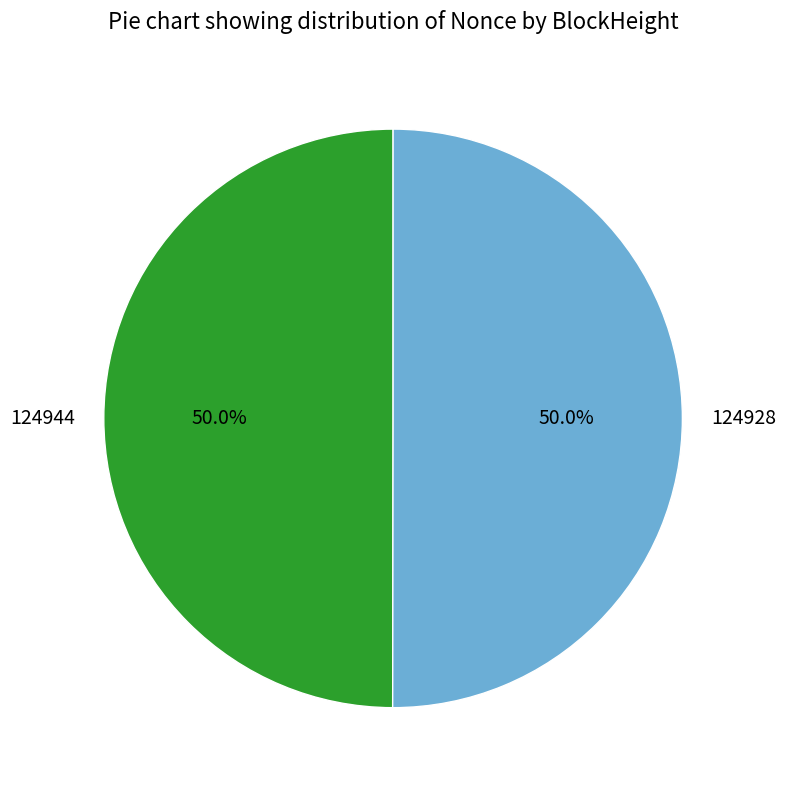

What portion of the pie excludes 124928?

50.0%